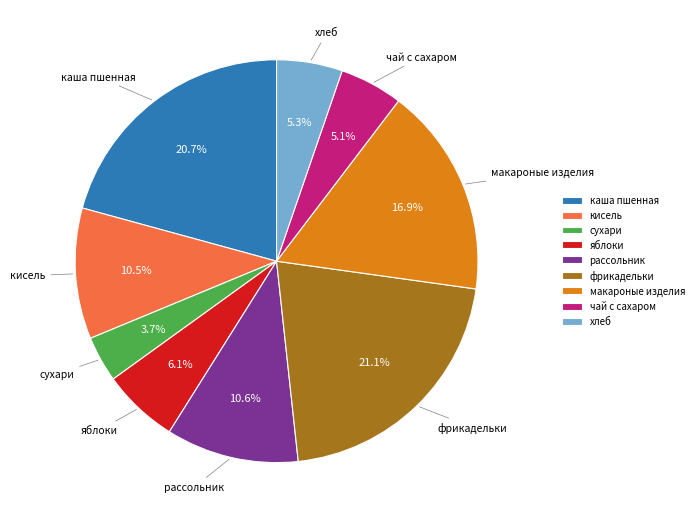

To the nearest percent, what is the difference between the largest and smallest slice percentages?

17%